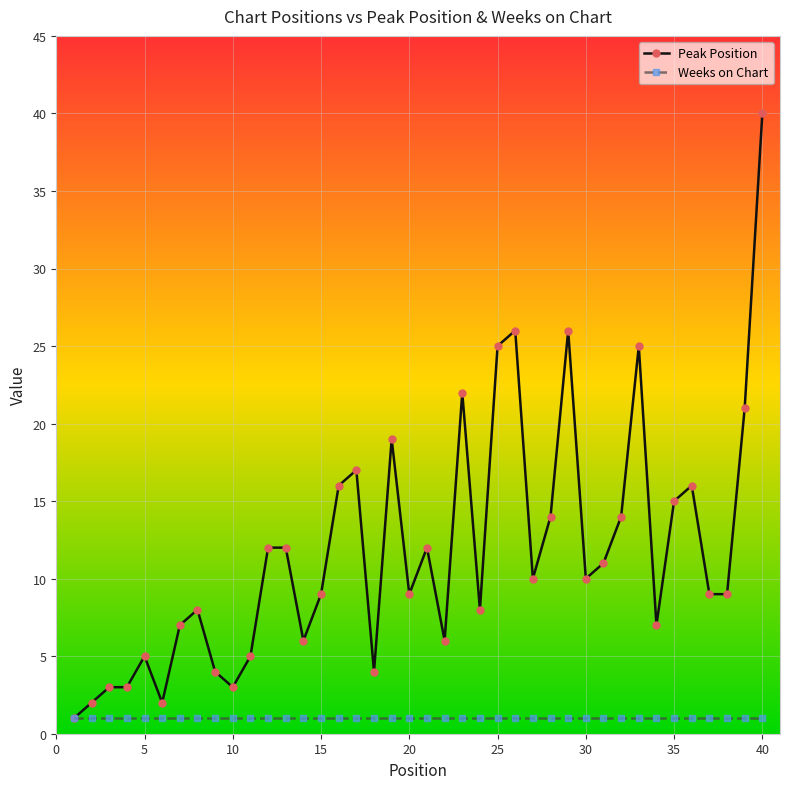

List the series in order of their peak value, highest first.

Peak Position, Weeks on Chart